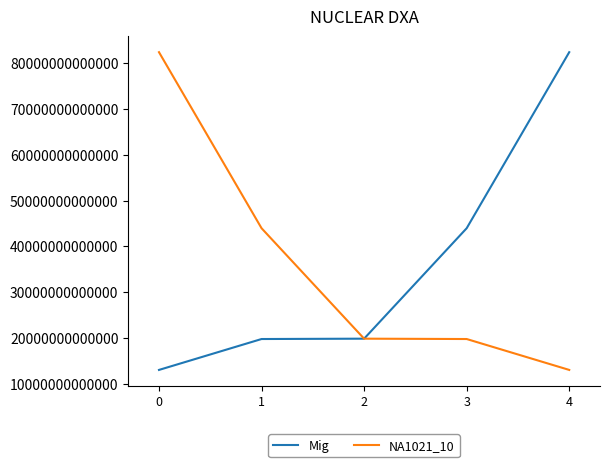

Count the number of categories in the chart.

5